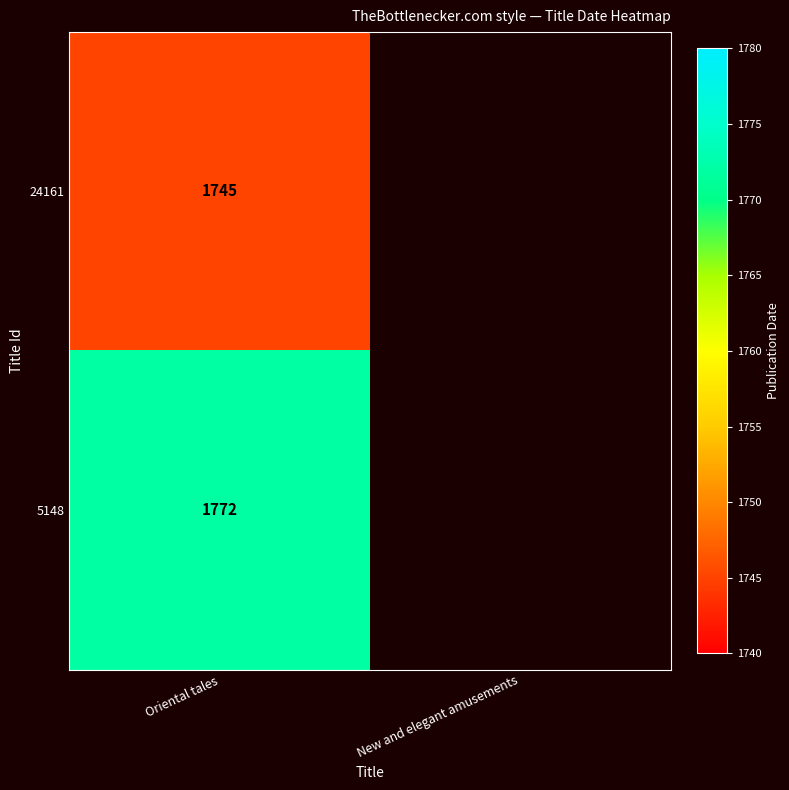

What is the maximum value shown in the chart?

1772.0